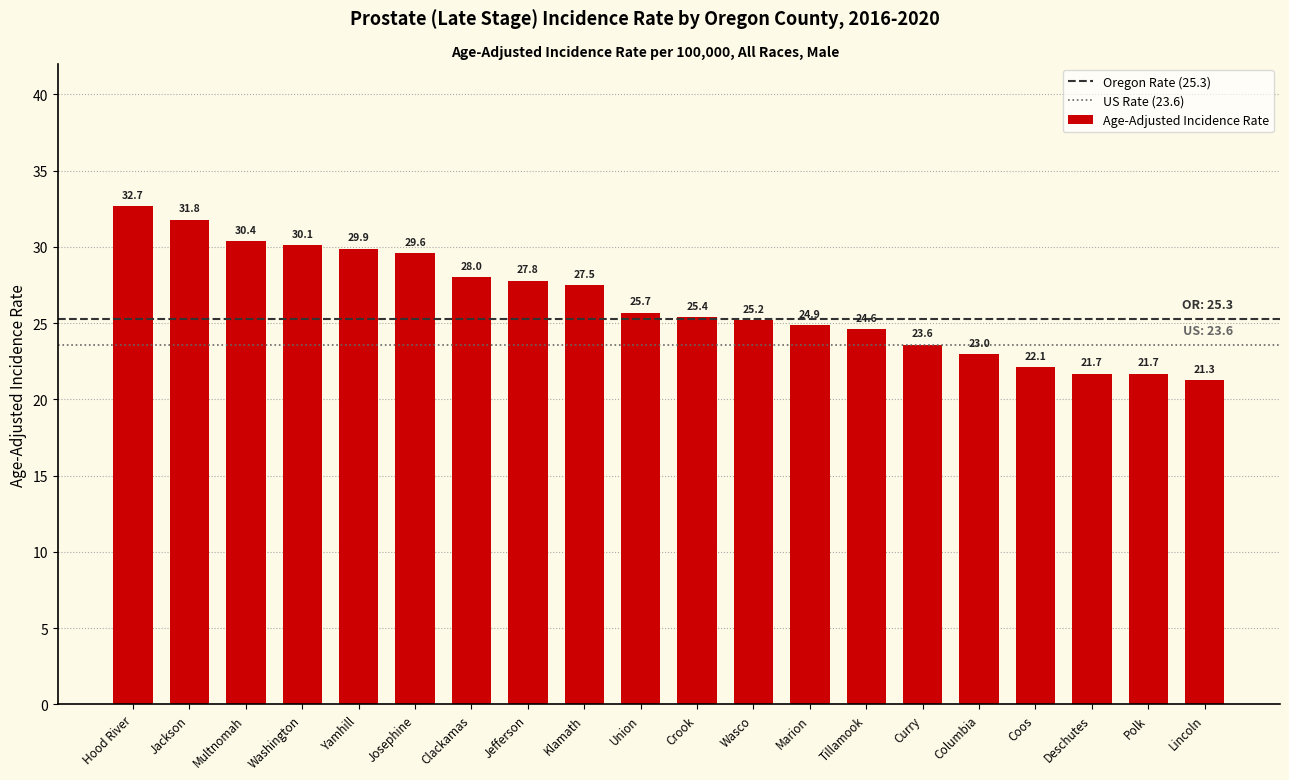

What is the label of the 3rd bar from the left?

Multnomah